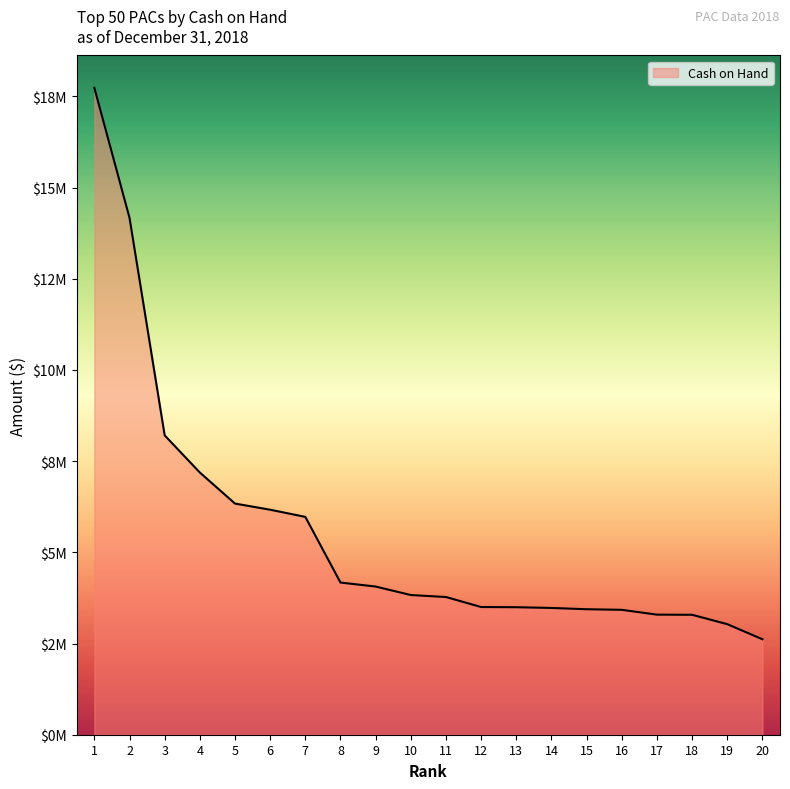

Which category has the highest value across all series?

1